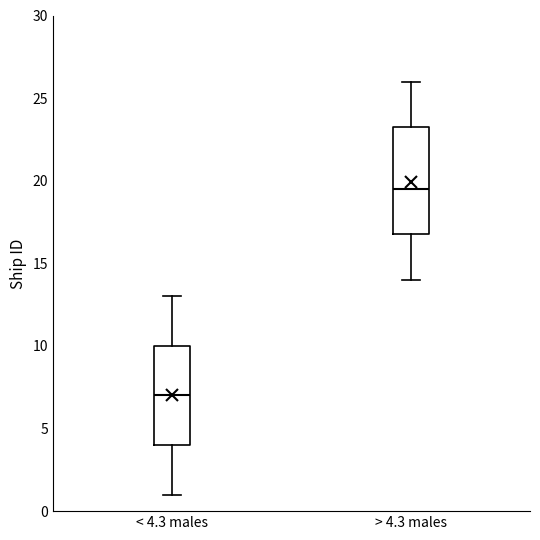

Reading left to right, transcribe this box plot: for each box, give where its median line is, the range the box spans, and where its two whiskers end, as read against the y-axis. The values are not printed on the chart, so give them approximately, as read against the axis.

< 4.3 males: median 7.0, box 4.0 to 10.0, whiskers 1.0 to 13.0
> 4.3 males: median 19.5, box 17.0 to 23.5, whiskers 14.0 to 26.0